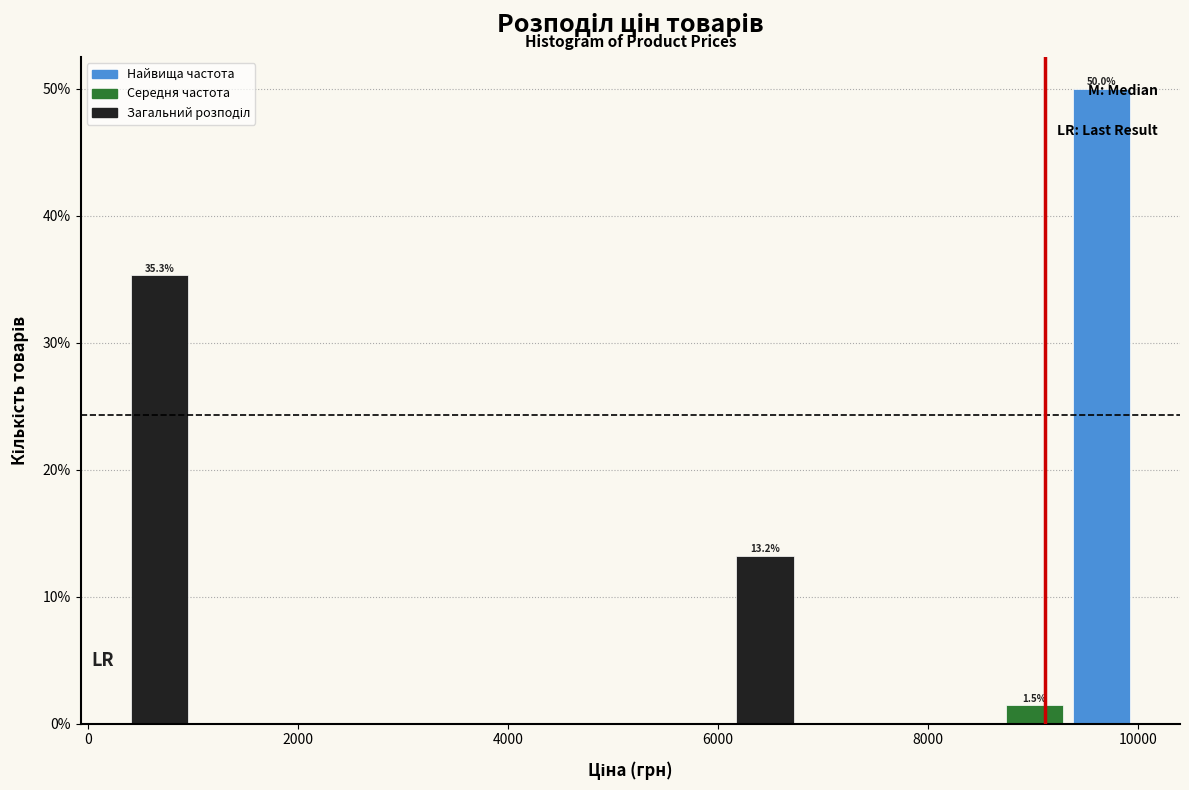

Around what value on the x-axis is the tallest bar? Give the approximate position of its centre, as read against the axis.

9600